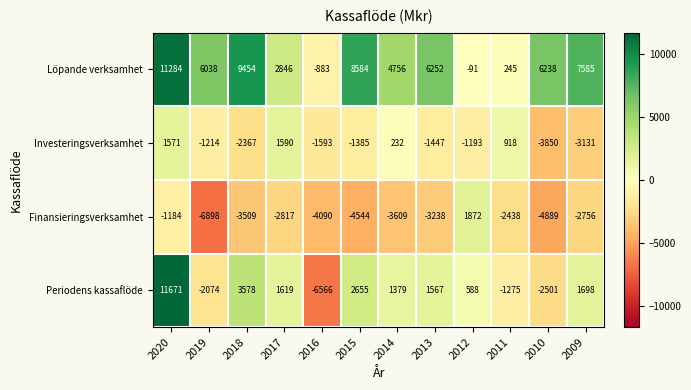

What is the sum of all Periodens kassaflöde values?

12339